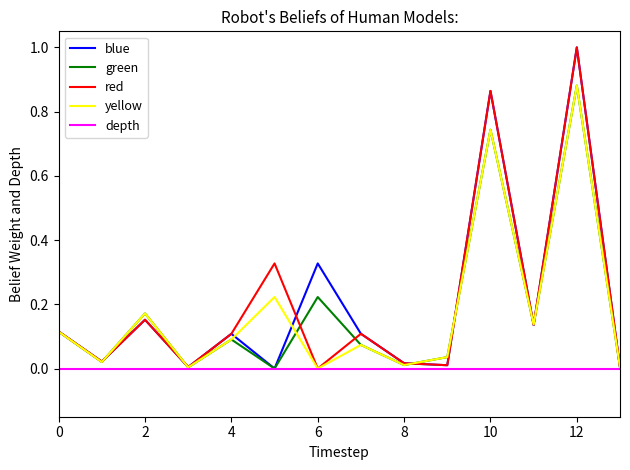

Is this an area chart (filled region under the line)?

No